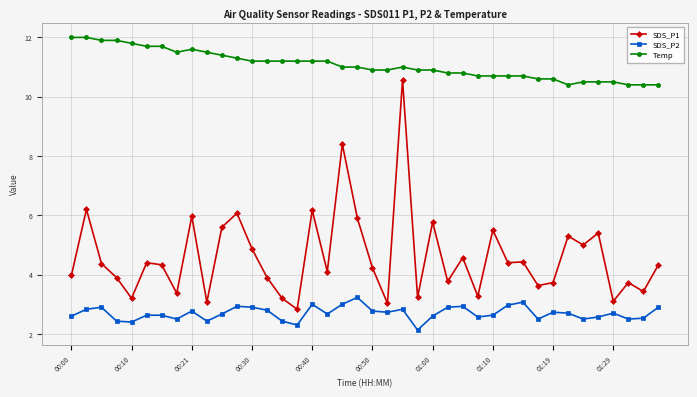

Rank the series by their average value, from lowest to highest.

SDS_P2, SDS_P1, Temp